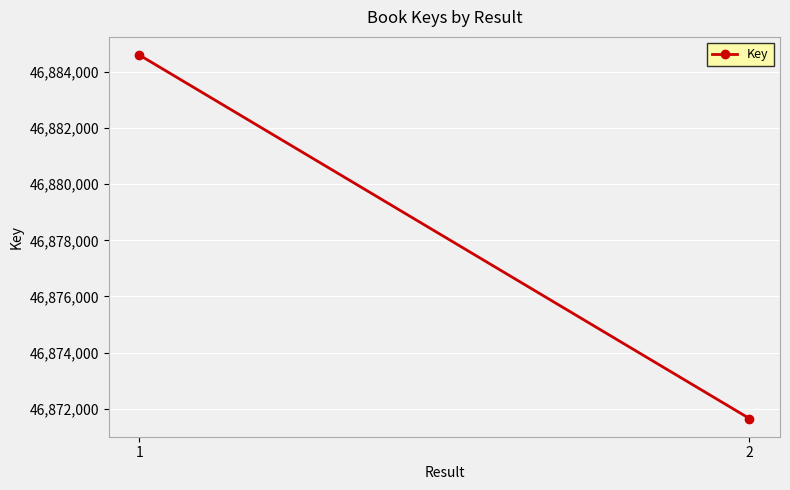

How many lines are shown in the chart?

1